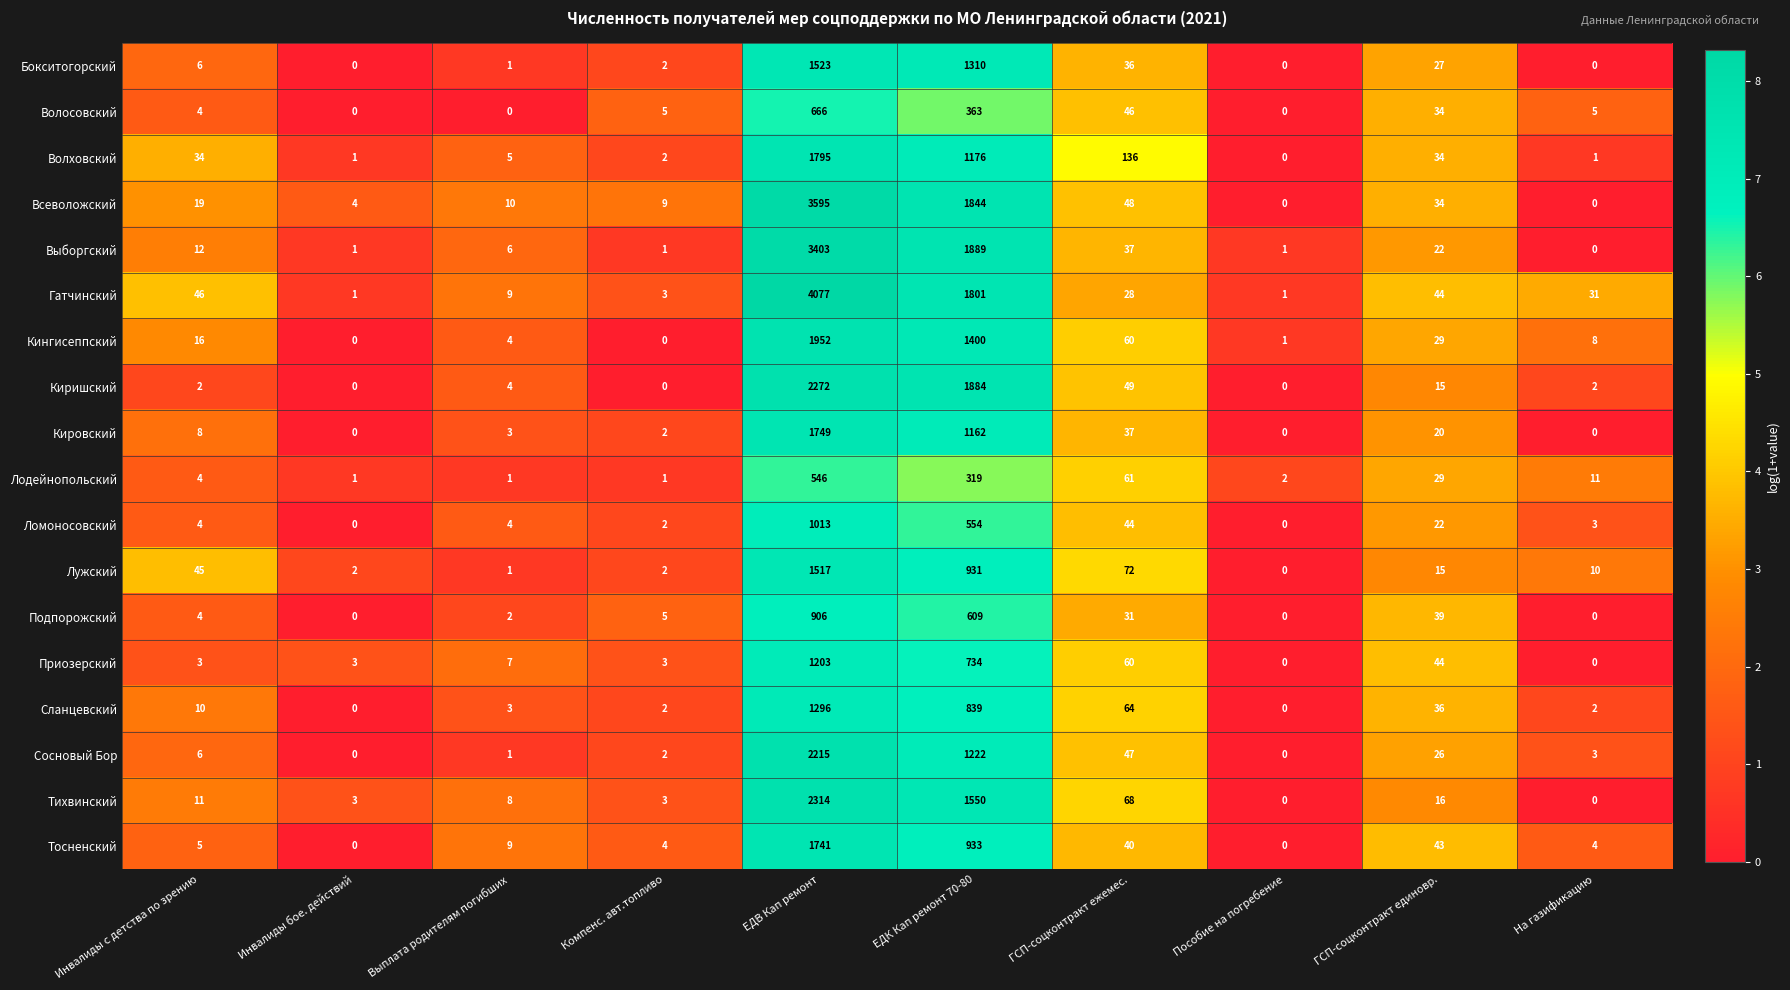

At how many categories does at least one series exceed 3?

9